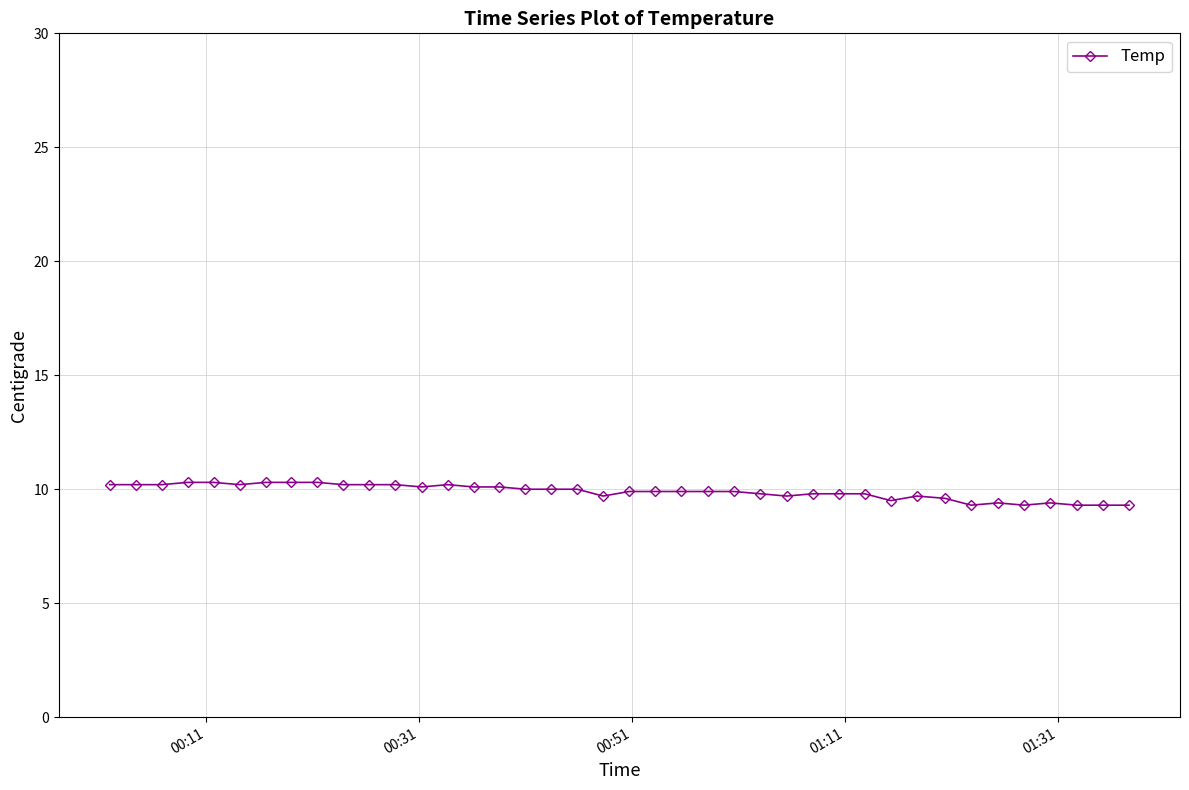

What is the difference between the maximum and second lowest values?

1.0